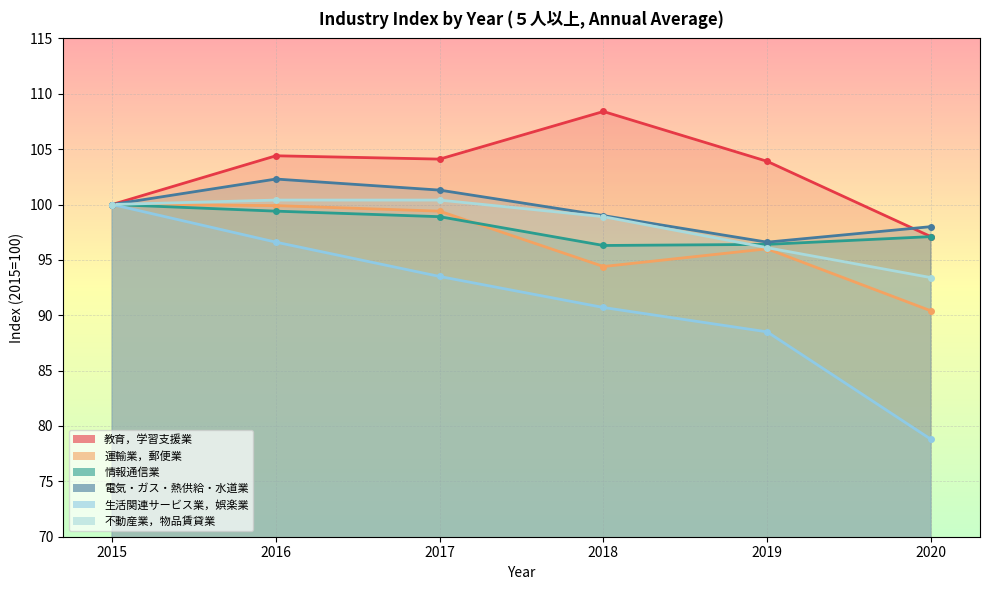

What is the difference between the second highest and minimum values in the 情報通信業 series?

3.1